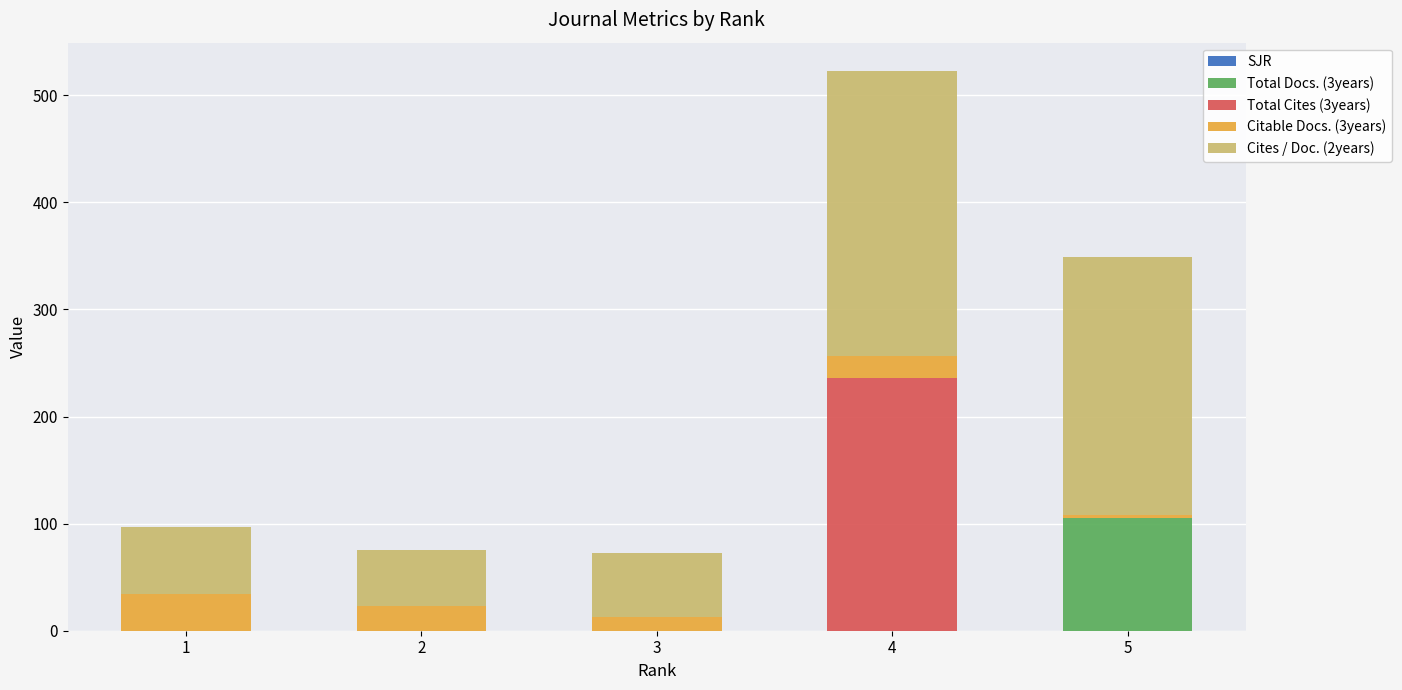

How many series are shown in this chart?

4